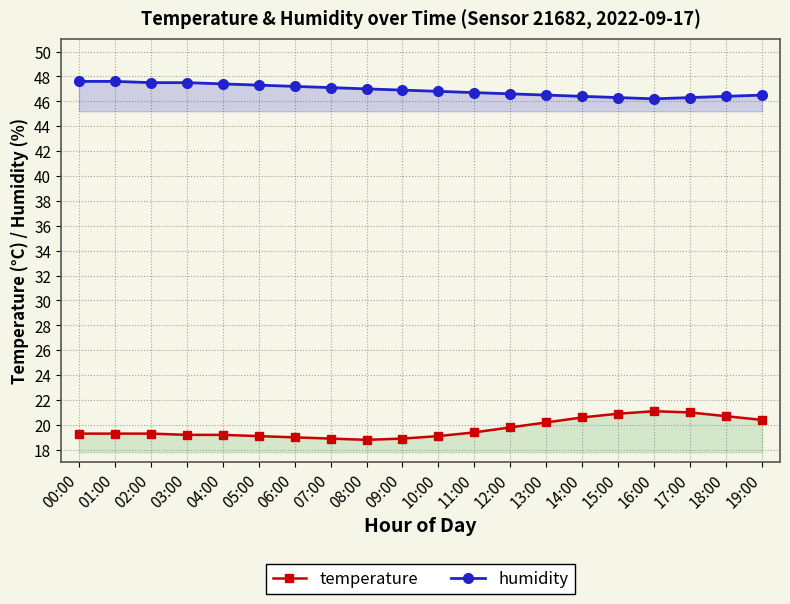

Which series has the largest total across all categories?

humidity